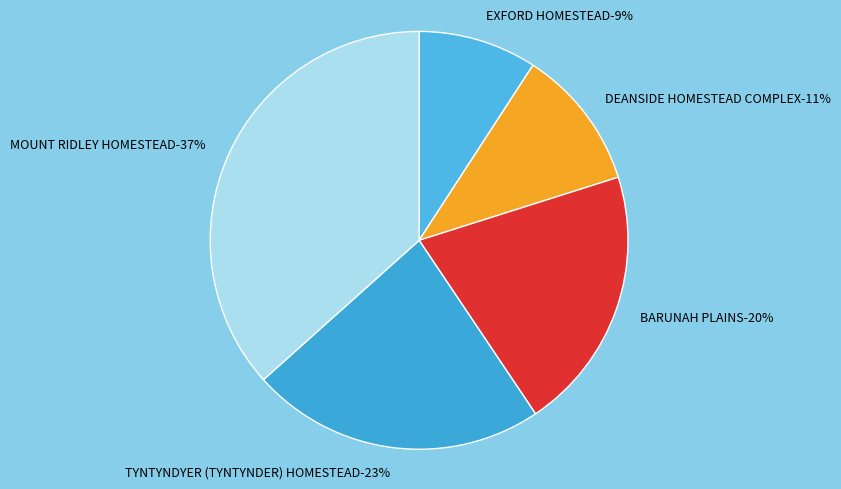

Does any single category account for the majority?

No